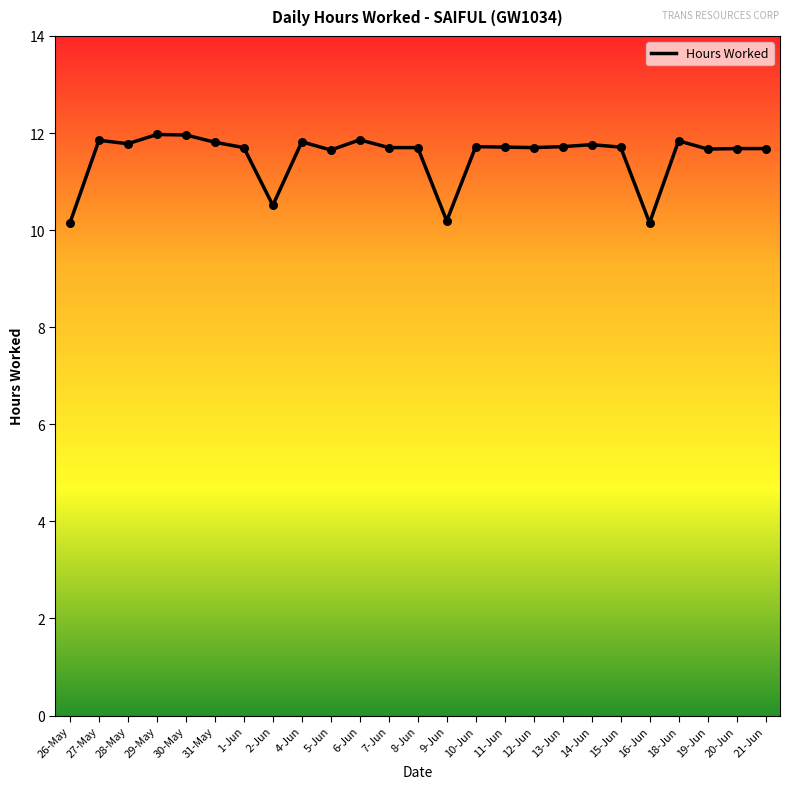

What is the ratio of the value at 18-Jun to the value at 13-Jun?

1.0